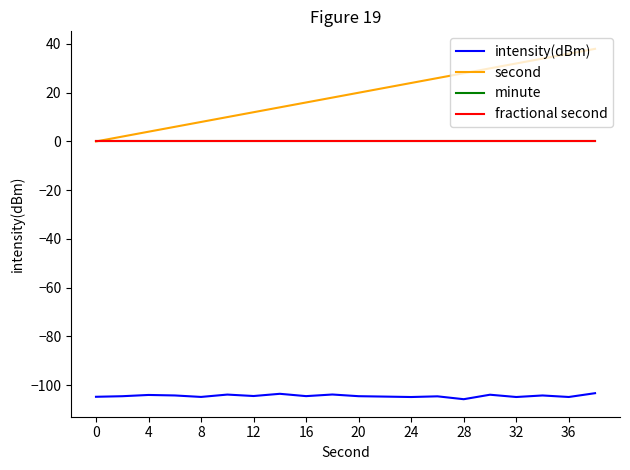

Does the chart have visible grid lines?

No